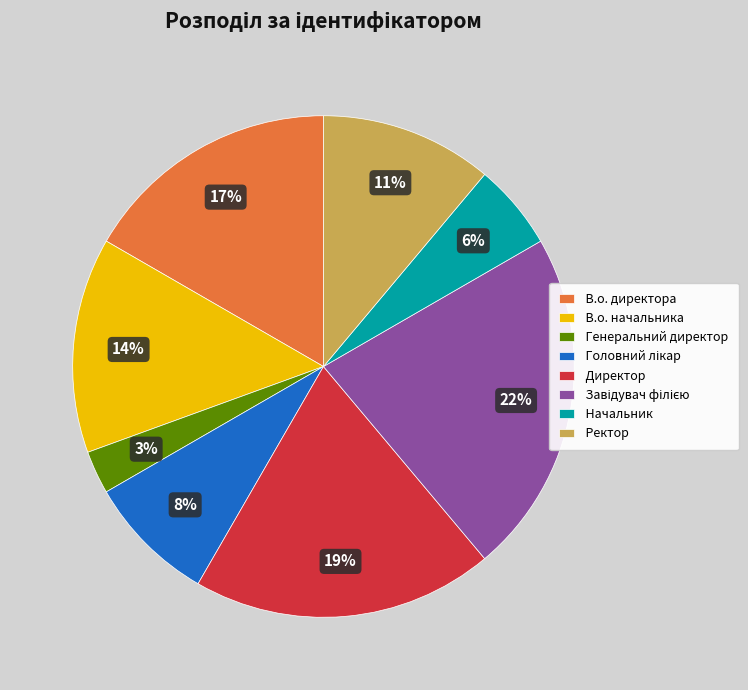

Which category has the smallest portion of the pie?

Генеральний директор